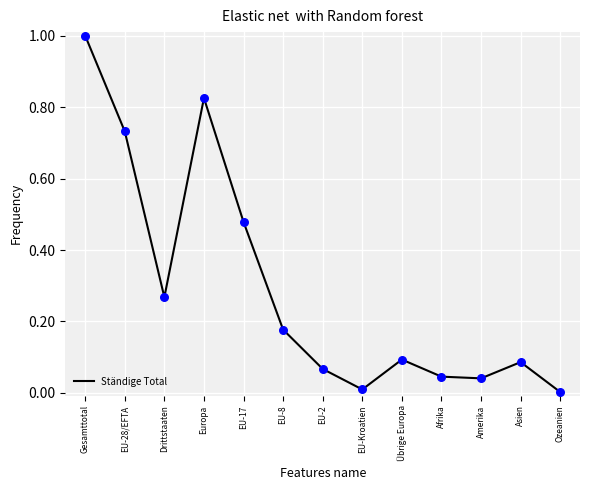

What is the change in value from EU-28/EFTA to EU-8?

-0.6